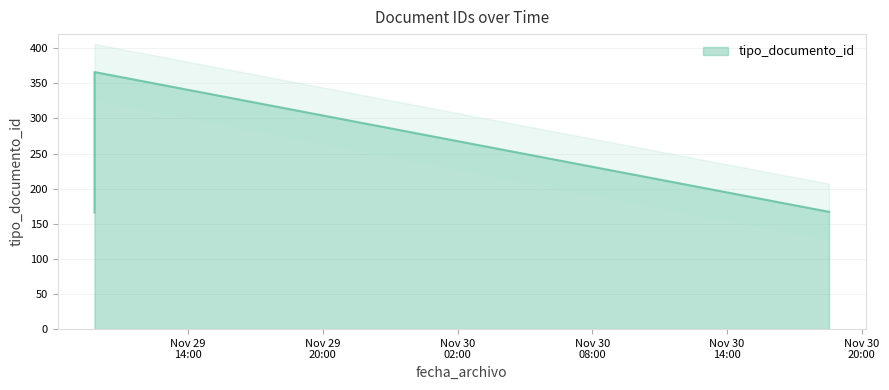

At which category does the chart reach its peak across all series?

2016-11-29 09:49:52